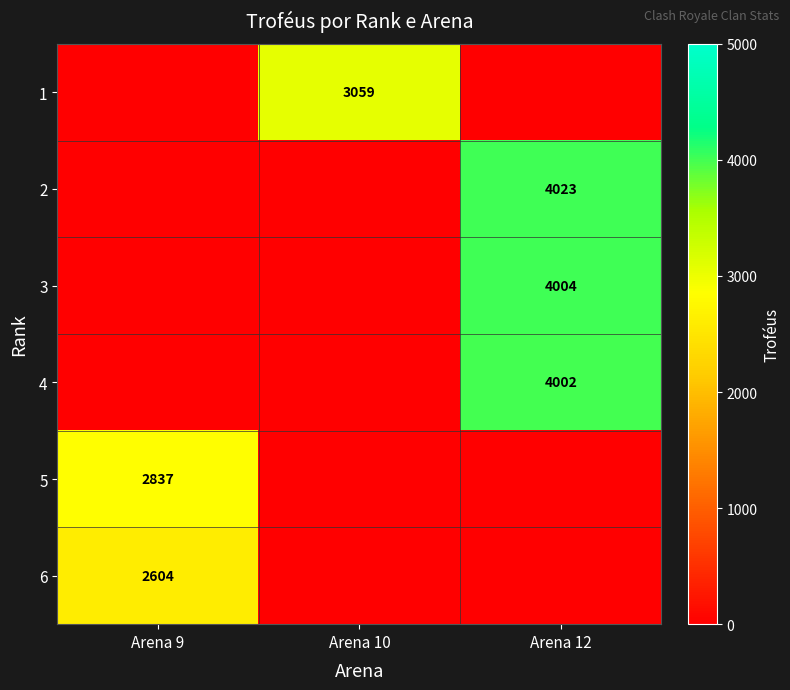

Is it true that 2 equals 6311 at Arena 12?

False